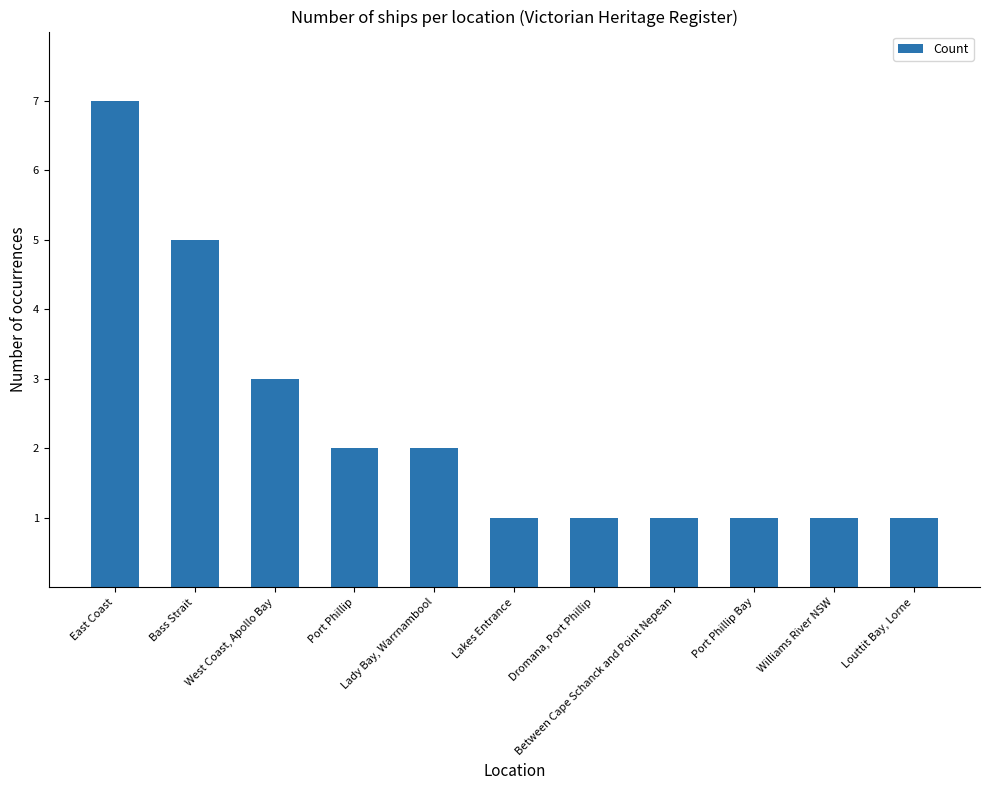

Reading left to right, transcribe all the data shown in this chart.

East Coast=7	Bass Strait=5	West Coast, Apollo Bay=3	Port Phillip=2	Lady Bay, Warrnambool=2	Lakes Entrance=1	Dromana, Port Phillip=1	Between Cape Schanck and Point Nepean=1	Port Phillip Bay=1	Williams River NSW=1	Louttit Bay, Lorne=1